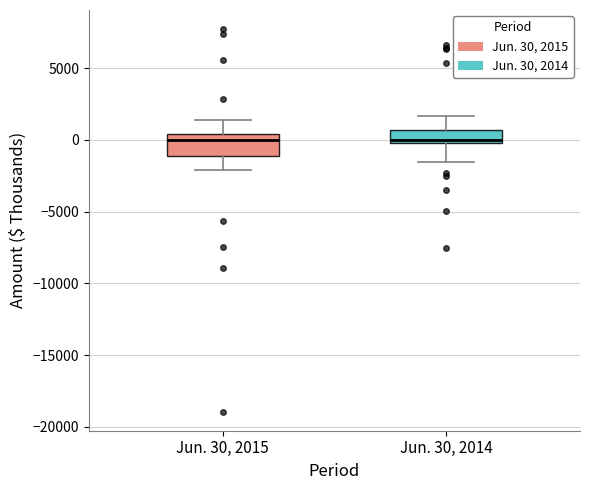

Reading left to right, read every box against the y-axis: the position of its median line, the range the box covers, and the ends of its whiskers. The values are not printed on the chart, so give them approximately, as read against the axis.

Jun. 30, 2015: median 0, box -1000 to 500, whiskers -2000 to 1500
Jun. 30, 2014: median 0 (just above the box's lower edge), box 0 to 500, whiskers -1500 to 1500